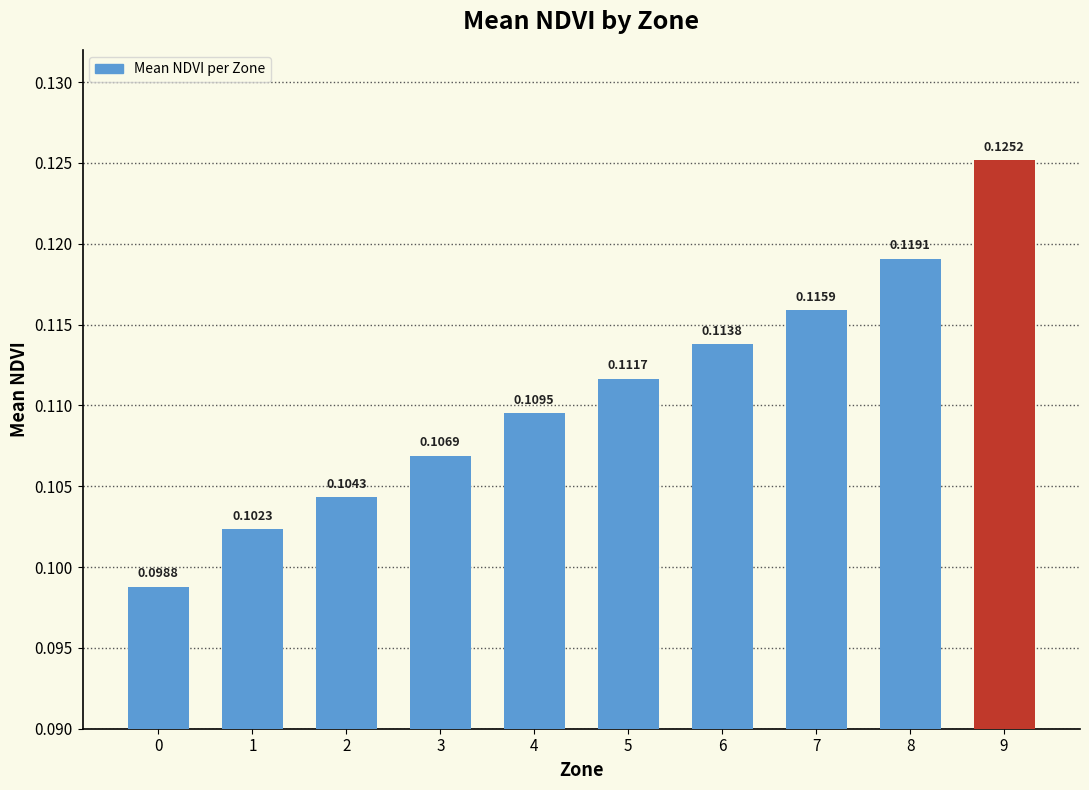

Does the chart contain any negative values?

No